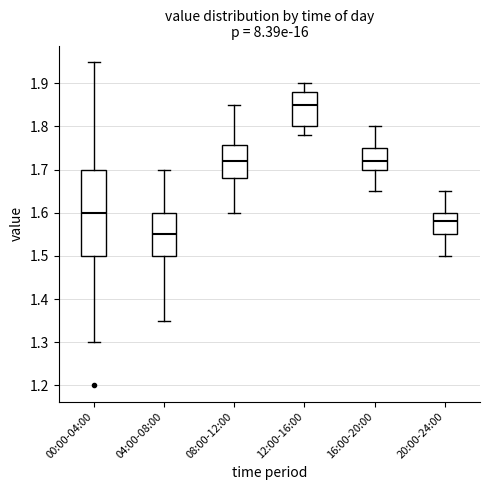

Which box has the lowest median line?

04:00-08:00